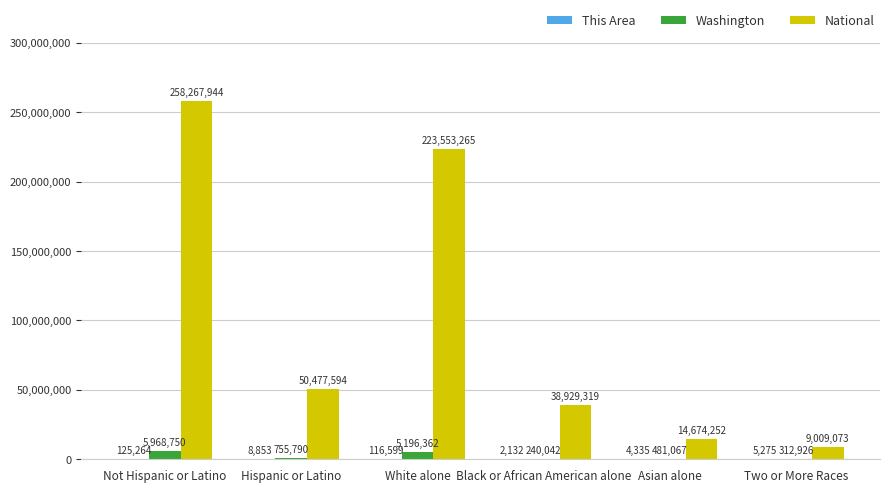

How many data points does each series have?

6